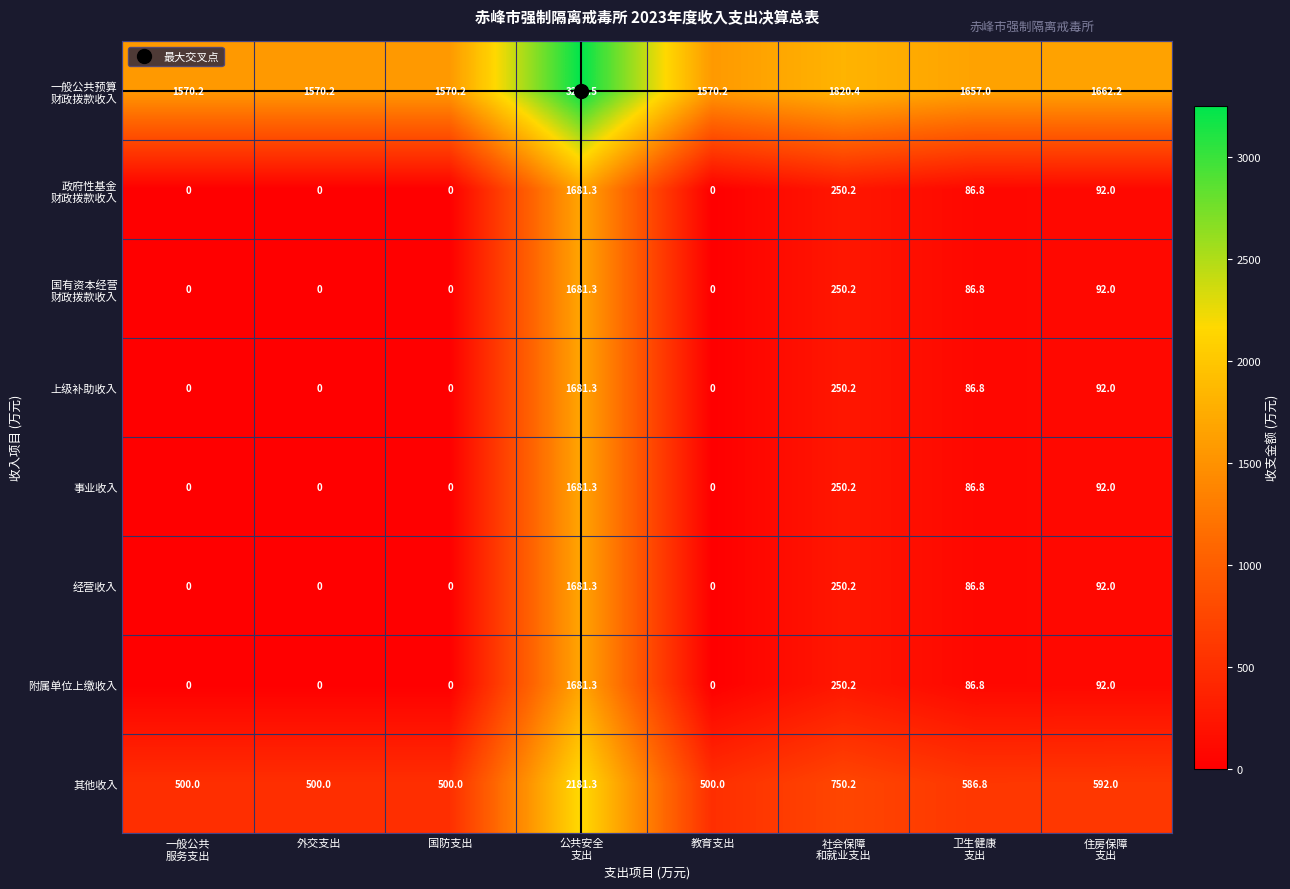

Count the number of data series in this chart.

8